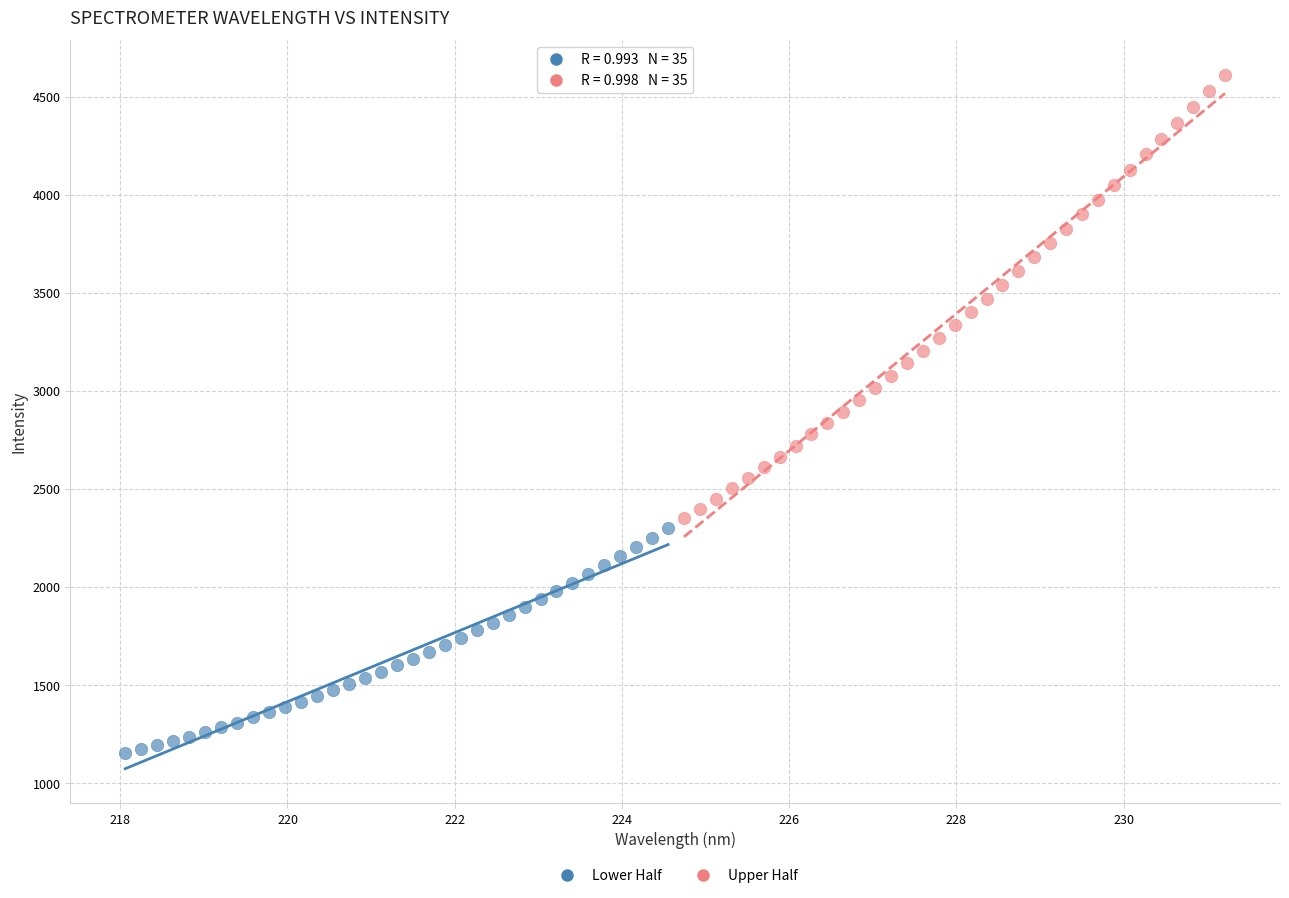

What are all the series names shown in the legend?

Lower Half, Upper Half